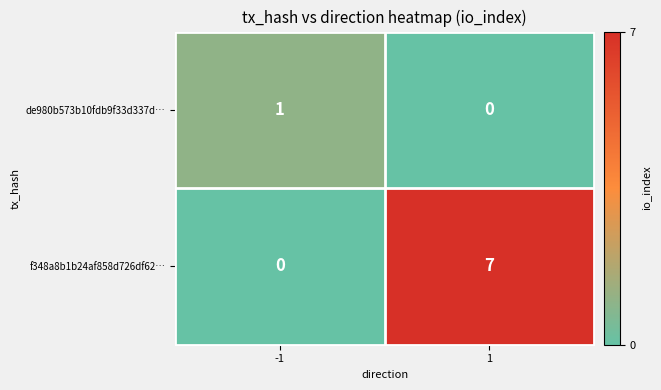

What is the difference between the maximum and minimum values in the f348a8b1b24af858d726df62… series?

7